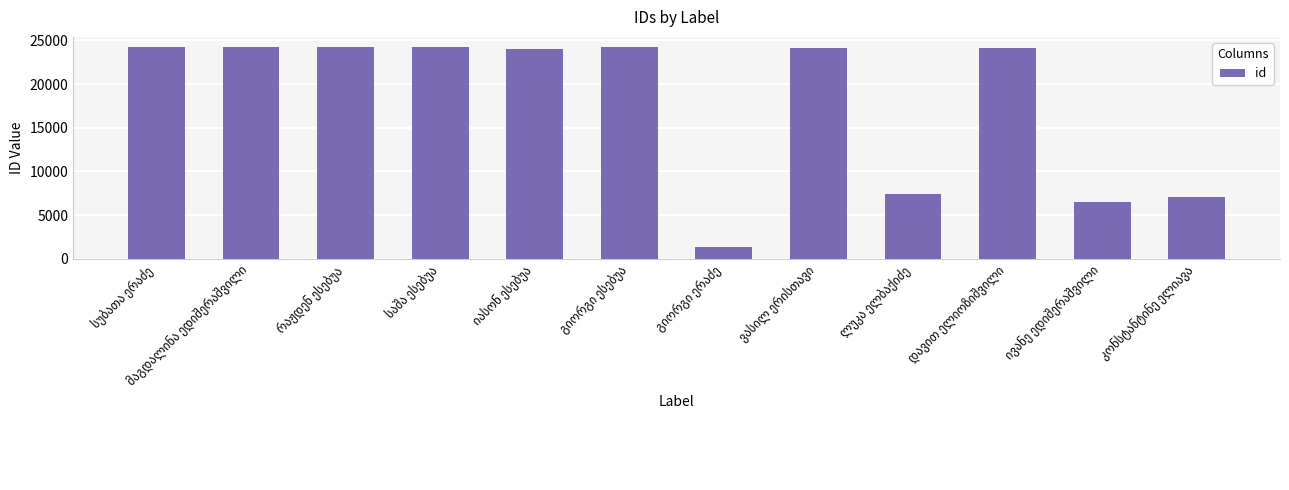

What is the difference between the maximum and minimum values?

22784